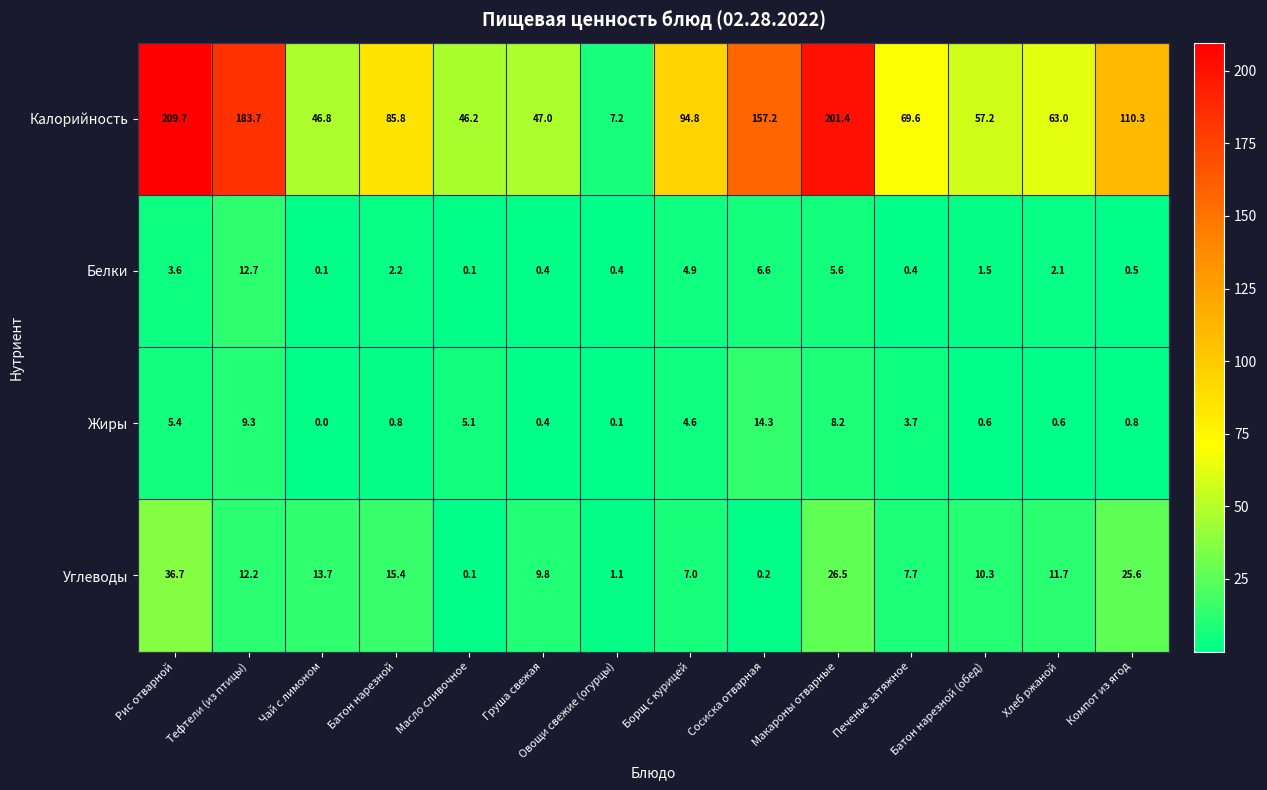

What is the total value across all series at Хлеб ржаной?

77.4